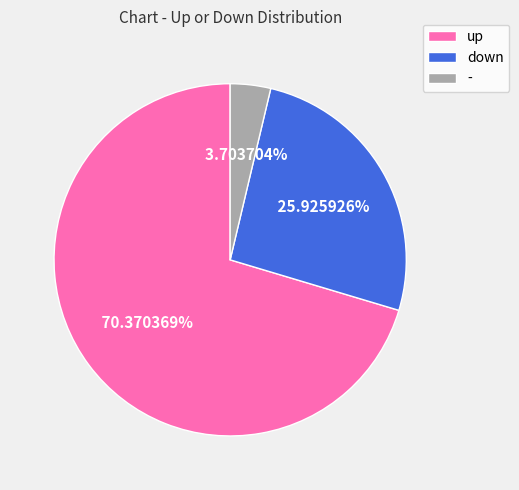

How many segments does this pie chart have?

3